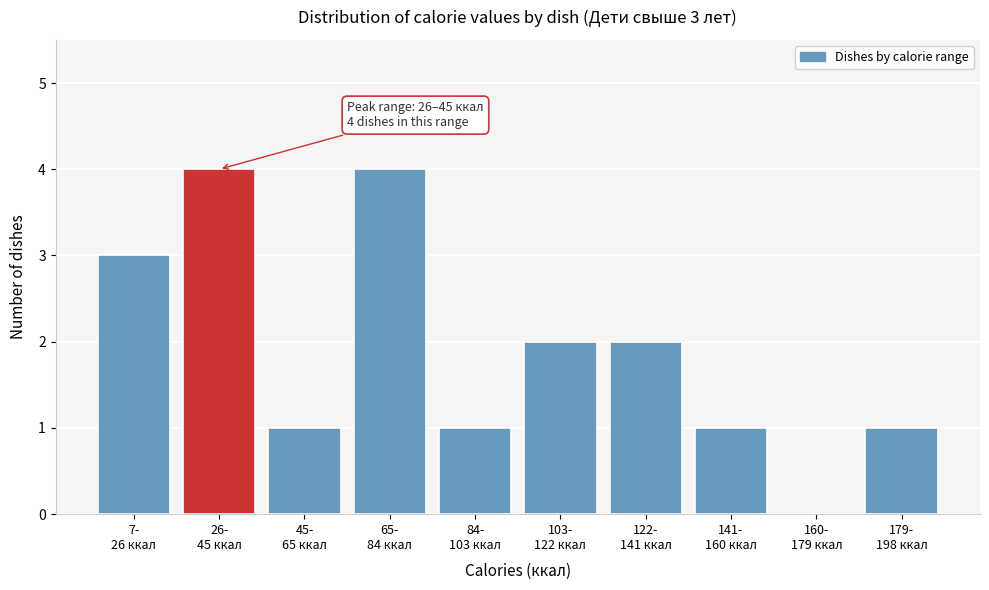

What is the maximum value shown in the chart?

4